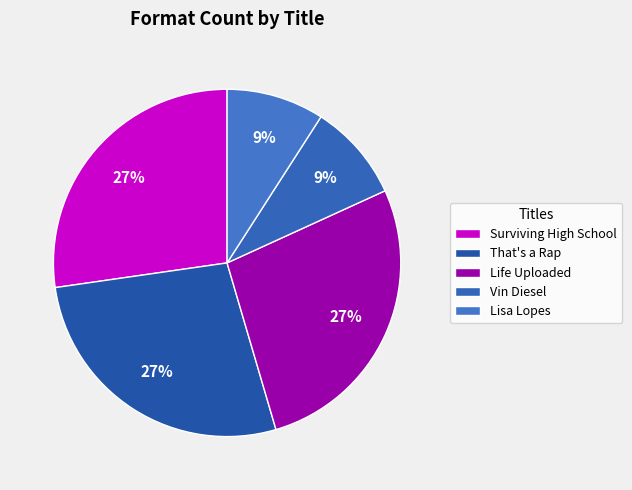

To the nearest percent, what is the difference between the largest and smallest slice percentages?

18%